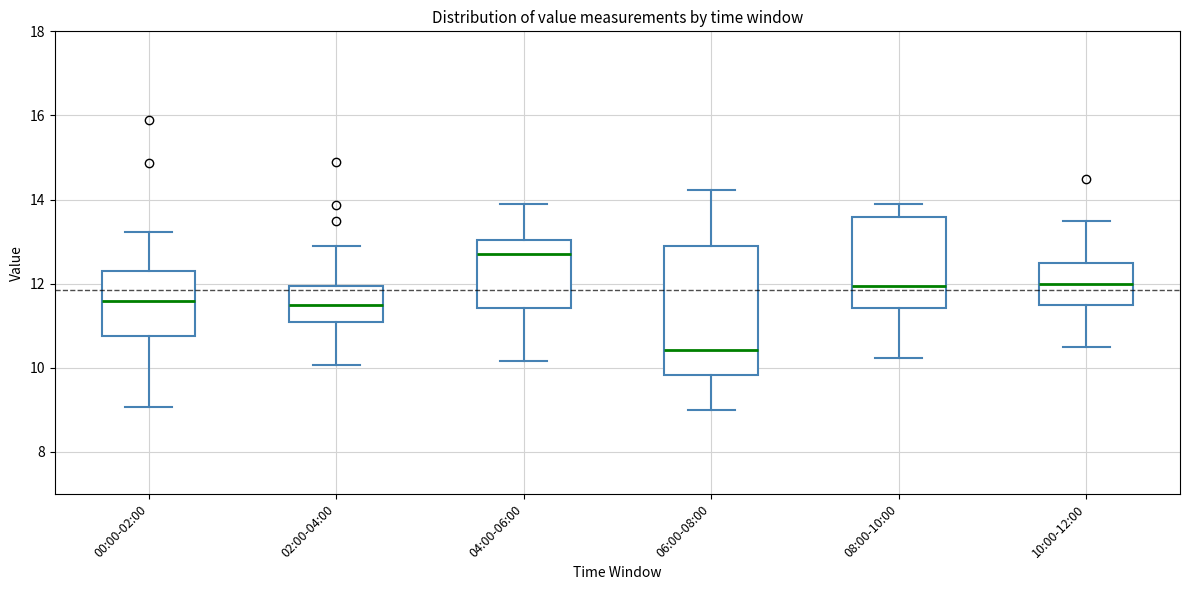

Reading left to right, read every box against the y-axis: the position of its median line, the range the box covers, and the ends of its whiskers. The values are not printed on the chart, so give them approximately, as read against the axis.

00:00-02:00: median 11.6, box 10.8 to 12.4, whiskers 9.0 to 13.2
02:00-04:00: median 11.6, box 11.2 to 12.0, whiskers 10.0 to 13.0
04:00-06:00: median 12.8, box 11.4 to 13.0, whiskers 10.2 to 14.0
06:00-08:00: median 10.4, box 9.8 to 13.0, whiskers 9.0 to 14.2
08:00-10:00: median 12.0, box 11.4 to 13.6, whiskers 10.2 to 14.0
10:00-12:00: median 12.0, box 11.6 to 12.6, whiskers 10.6 to 13.6